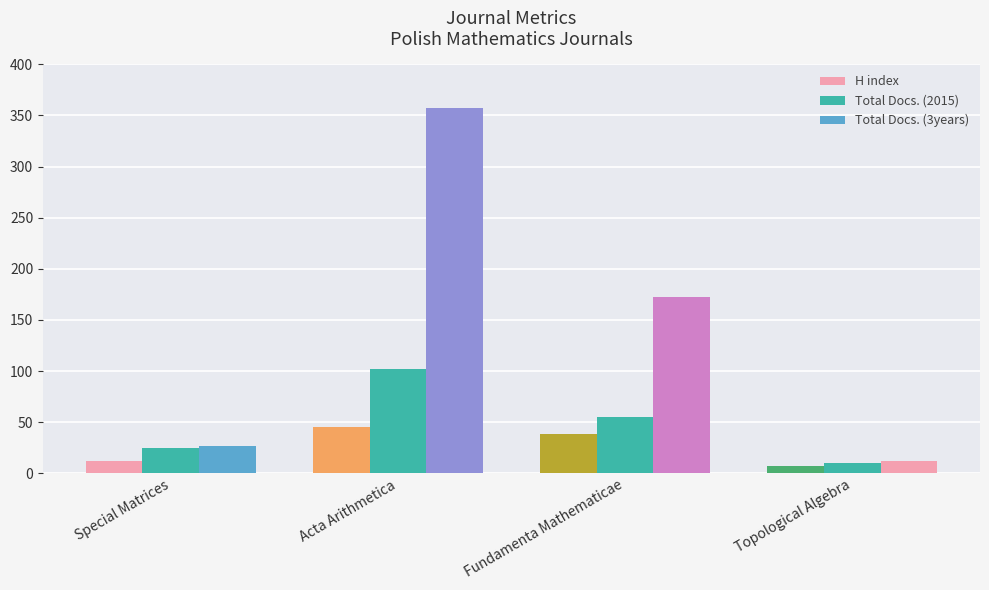

Are the bars grouped side by side (vs. stacked)?

Yes